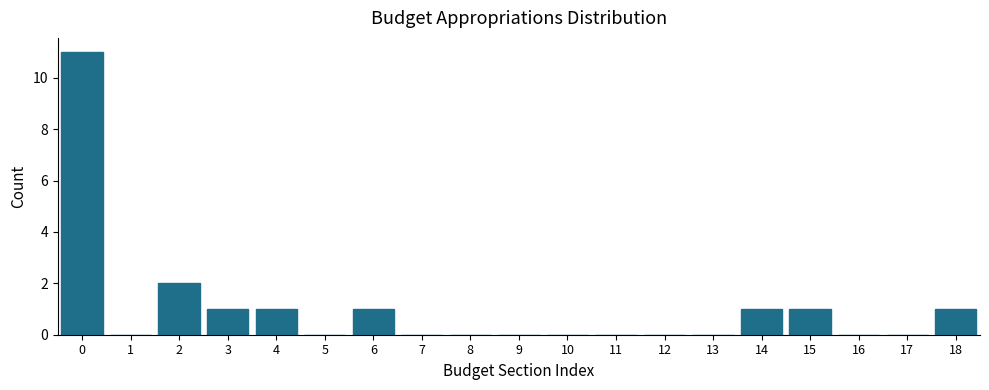

What is the sum of all values?

19